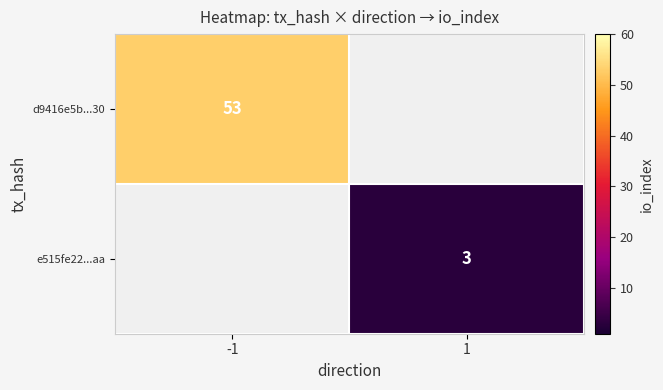

The value of e515fe22...aa at 1 is 3. True or false?

True